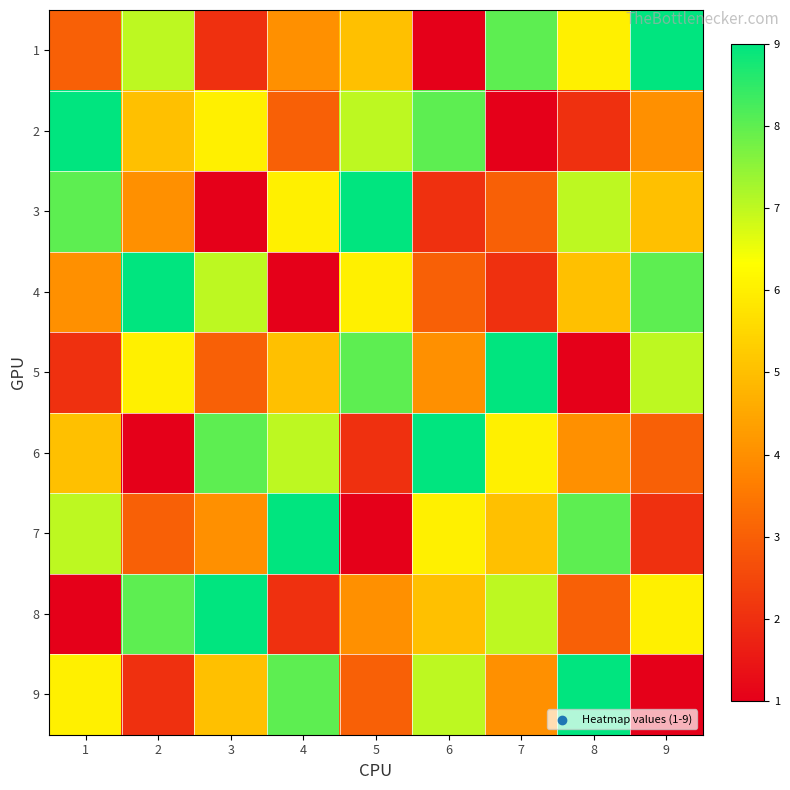

Which has a higher value, 8 or 2?

2